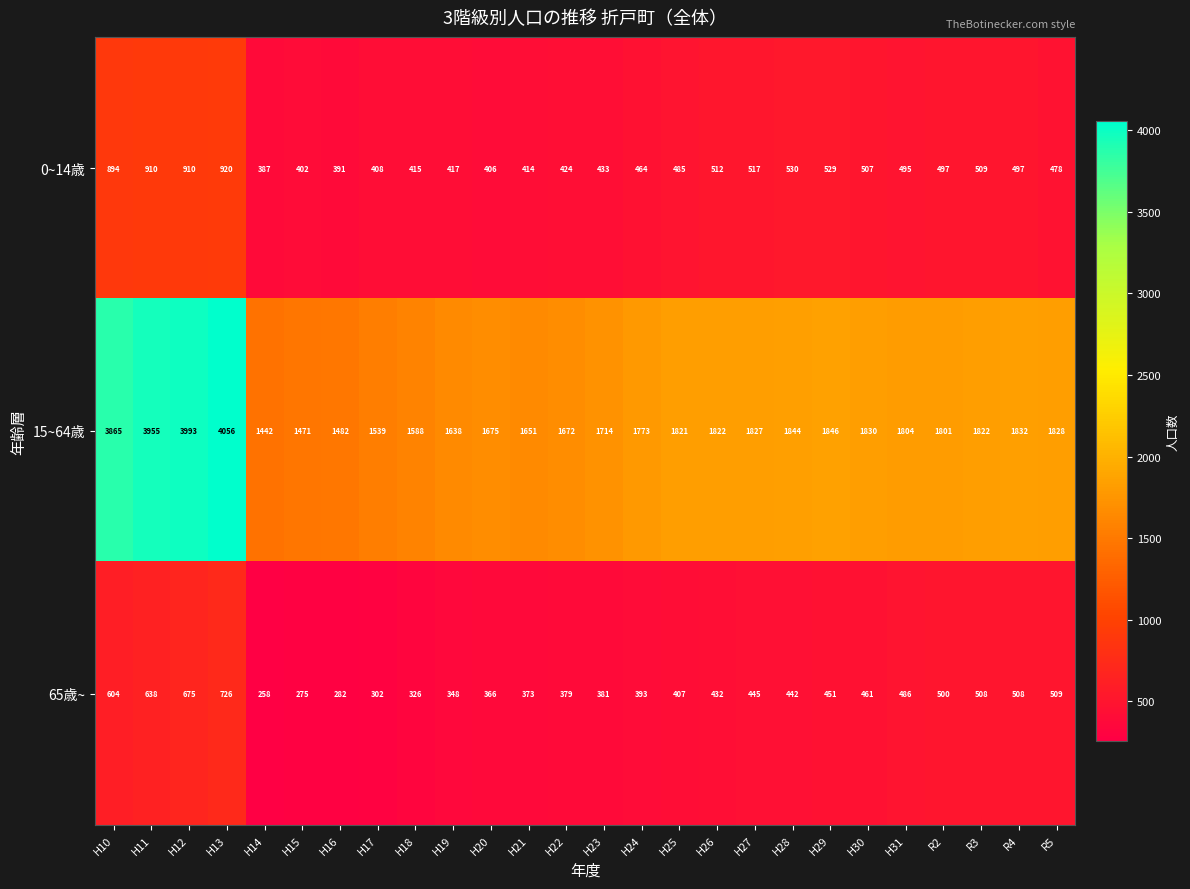

Between H17 and H23, which series saw the biggest shift?

15~64歳